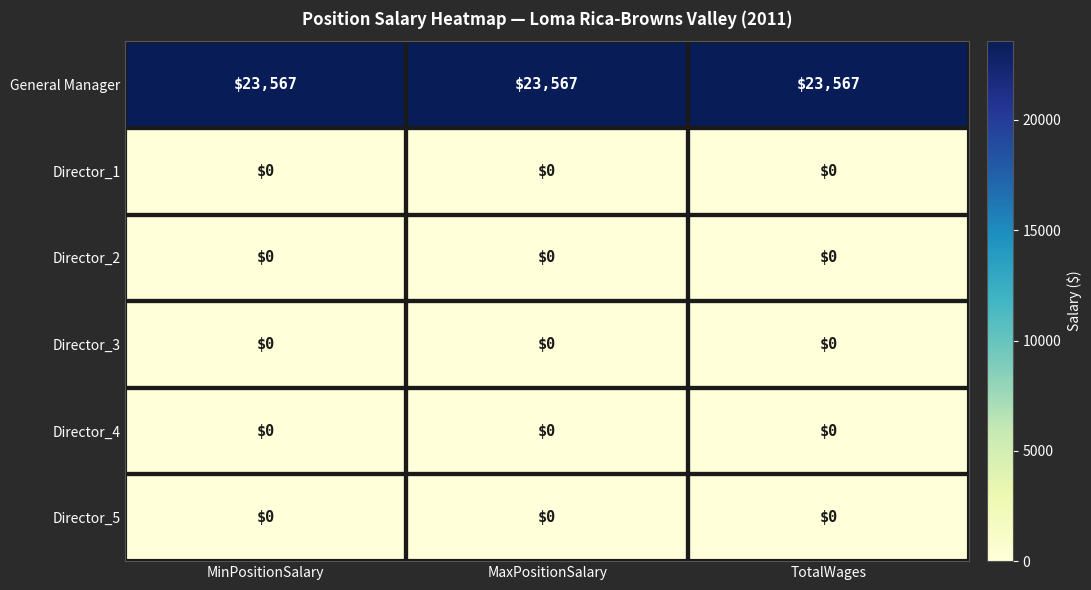

Which series has the largest total across all categories?

General Manager